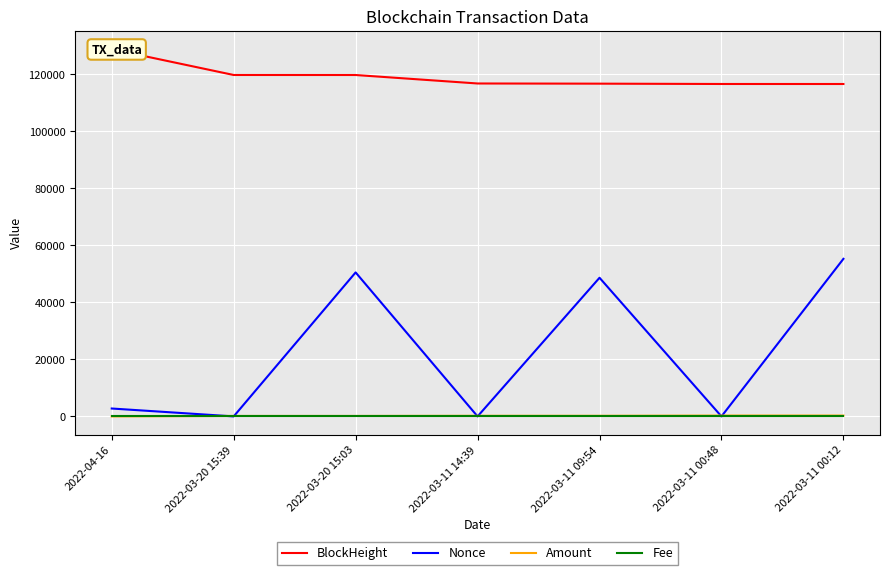

How many intersections are there between Amount and Fee?

1